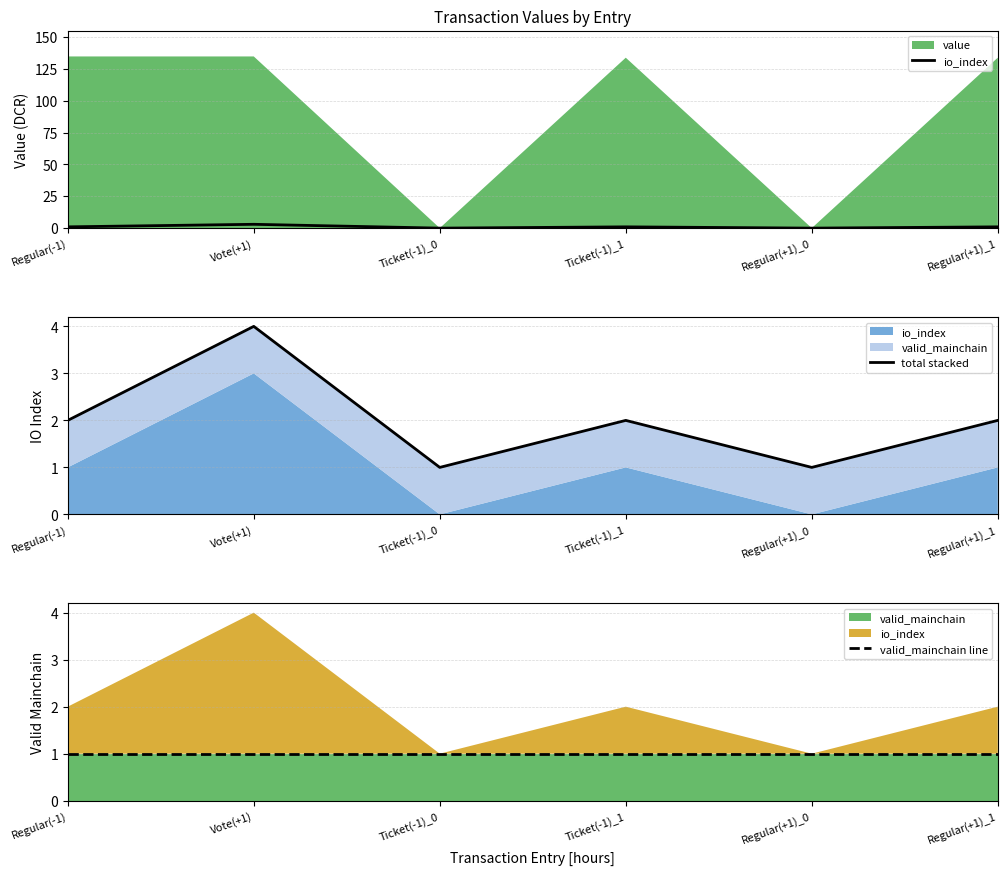

Reading right to left, extract all data points from this chart.

io_index: 1	0	1	0	3	1
total stacked: 2	1	2	1	4	2
valid_mainchain line: 1	1	1	1	1	1